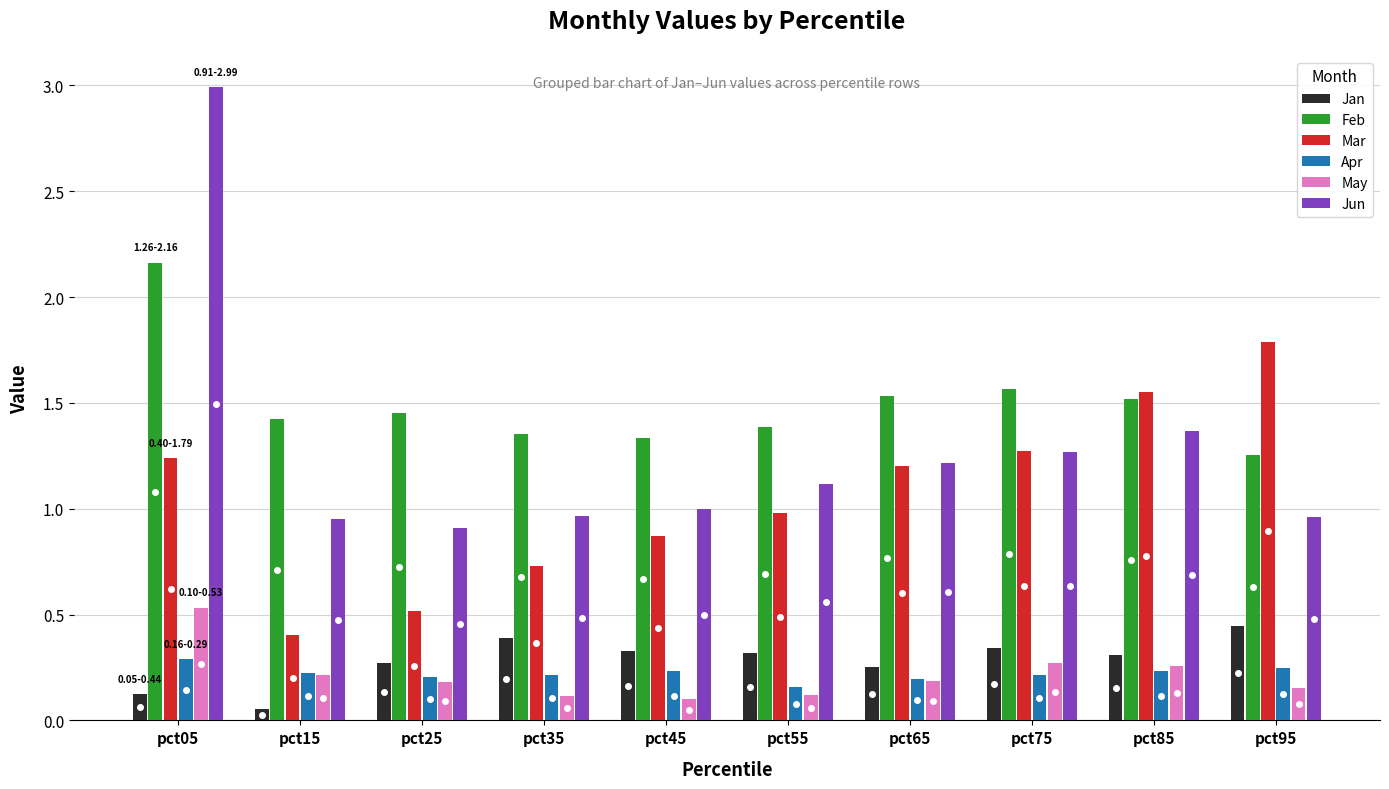

Between pct25 and pct55, which series saw the biggest shift?

Mar